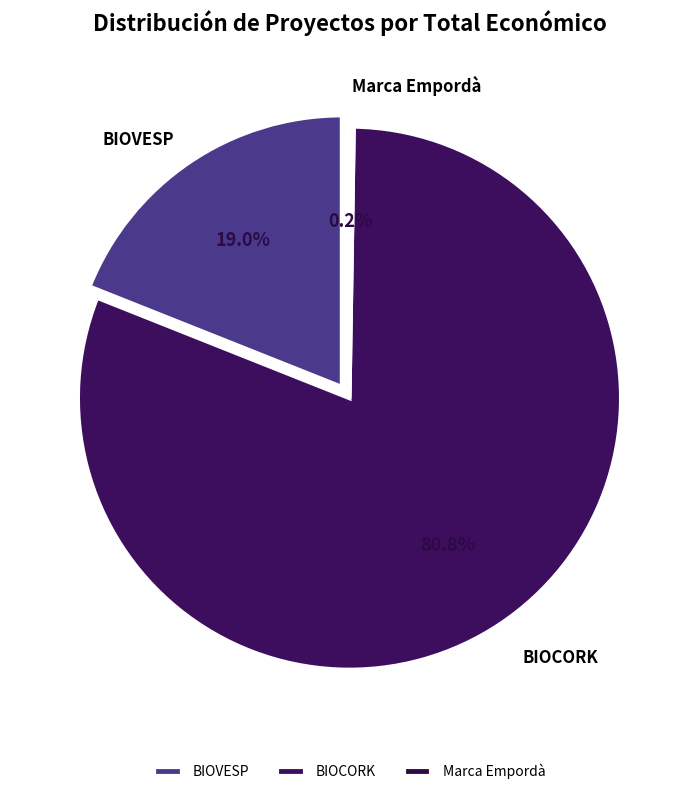

Which category accounts for the majority?

BIOCORK